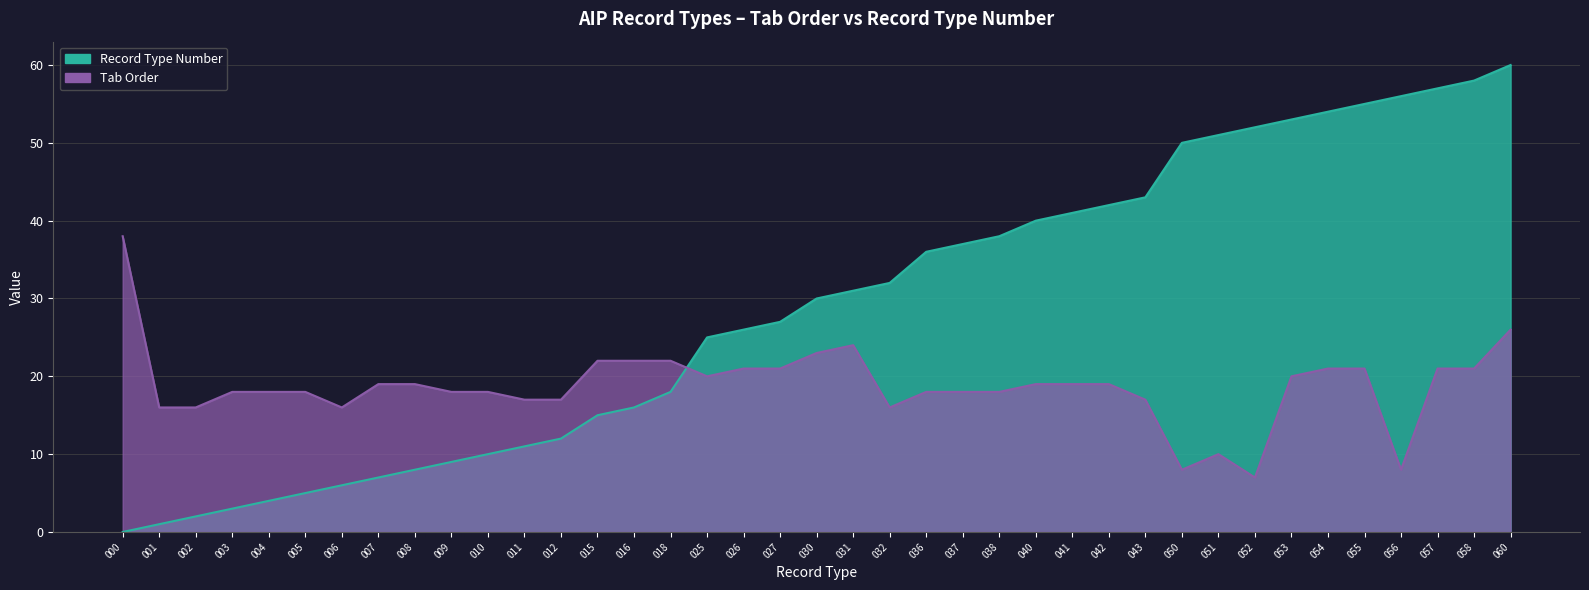

Between which two adjacent categories do Tab Order and Record Type Number first intersect?

018 and 025